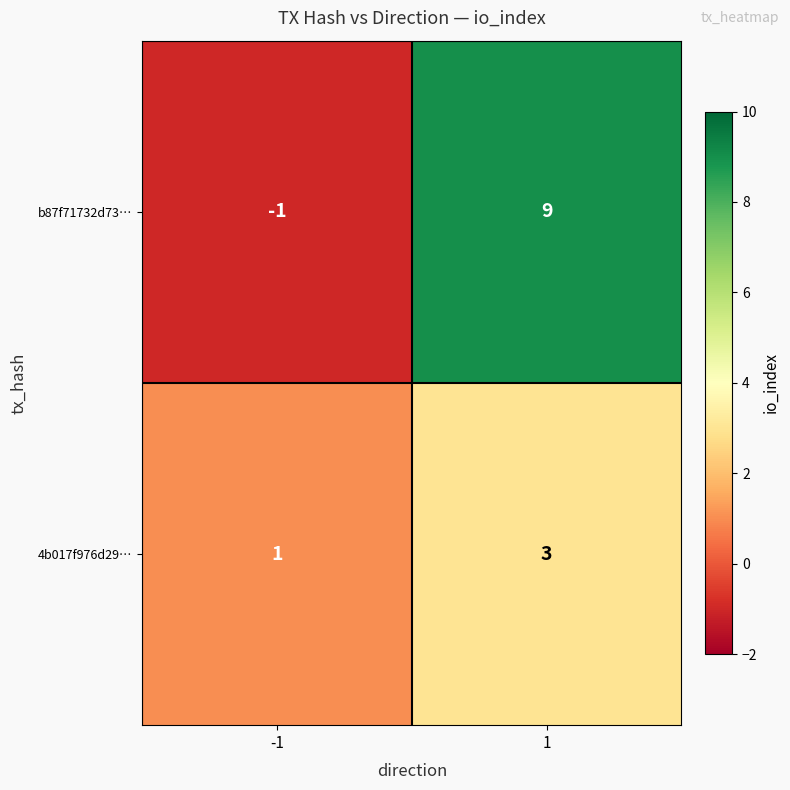

The 4b017f976d29… series shows 1 at 1. True or false?

False